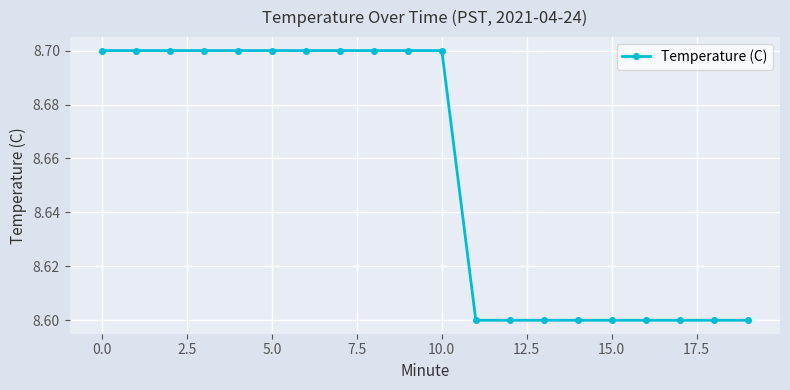

What is the greatest value displayed?

8.7